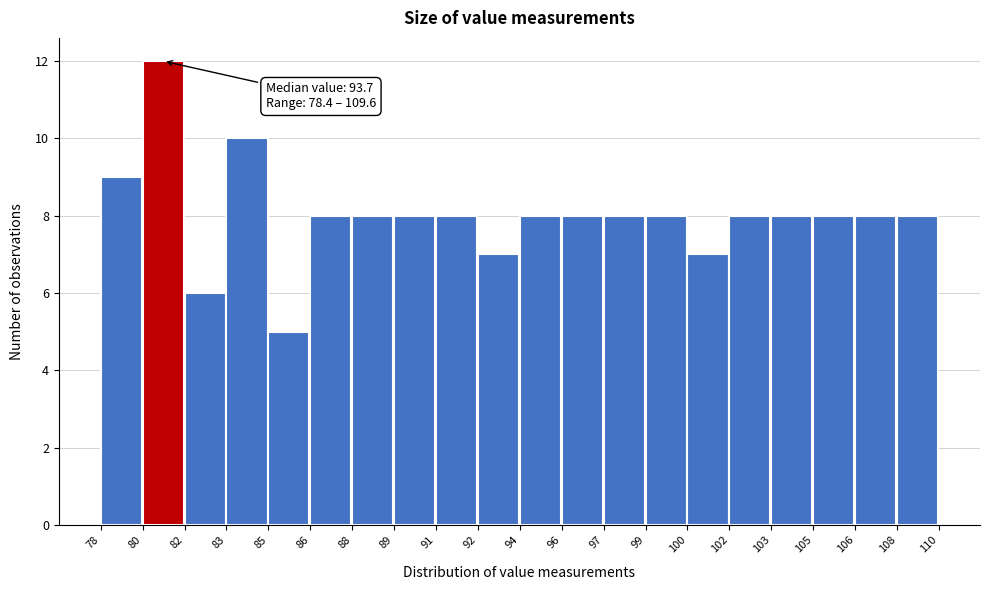

Reading left to right, what are all the values shown in this chart?

9	12	6	10	5	8	8	8	8	7	8	8	8	8	7	8	8	8	8	8